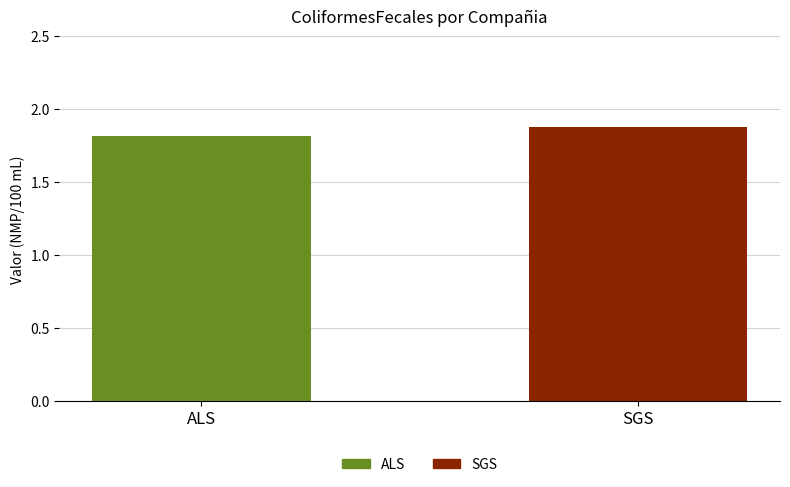

Is it true that the value at SGS is 1.9?

True